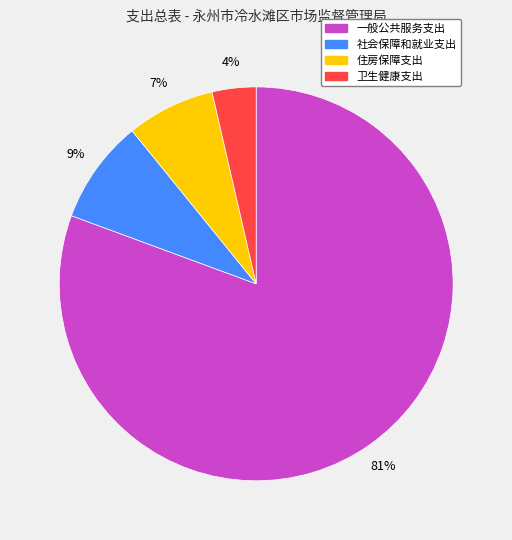

Rank the categories by value from lowest to highest.

卫生健康支出, 住房保障支出, 社会保障和就业支出, 一般公共服务支出